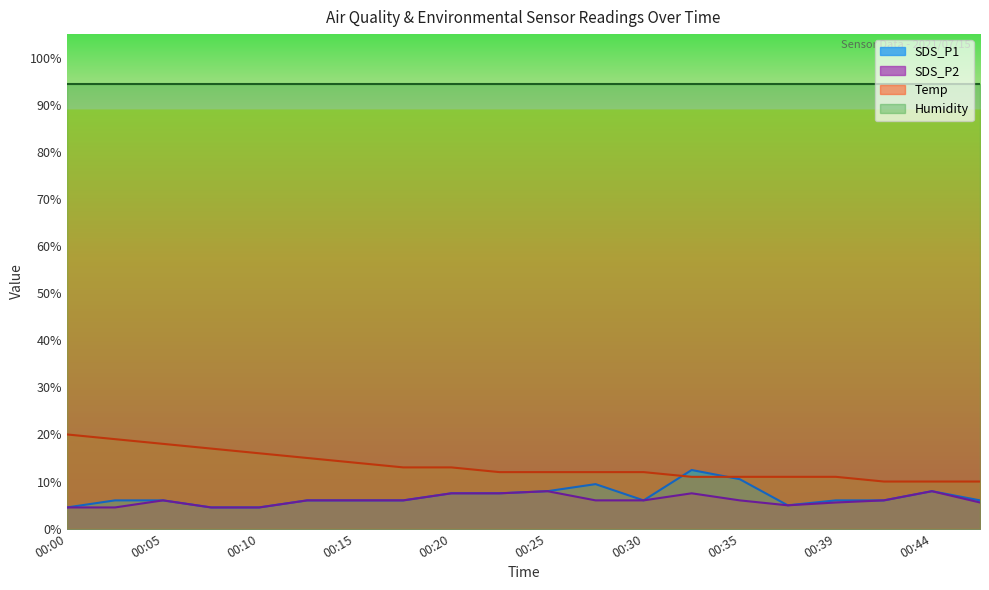

Which has a higher value, 00:20 or 00:25?

00:25